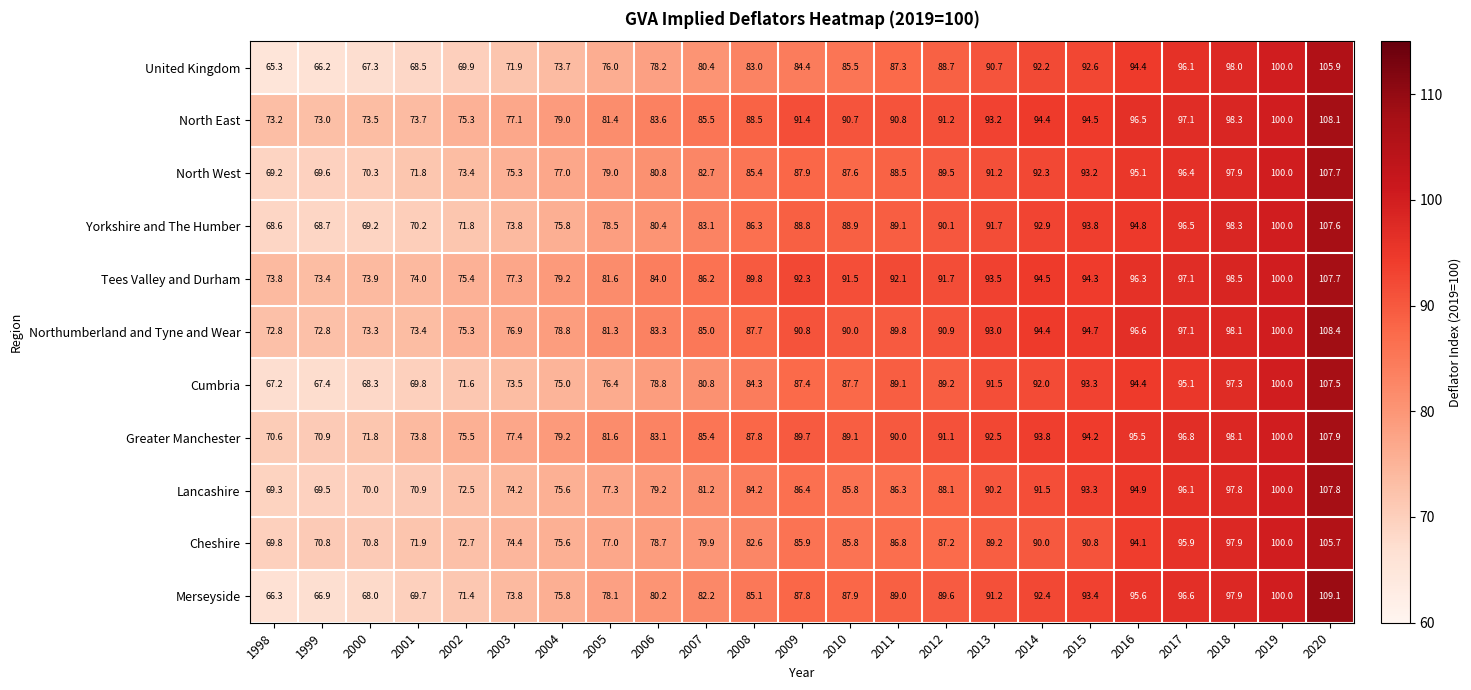

Where does the North West series first go above 87?

2009